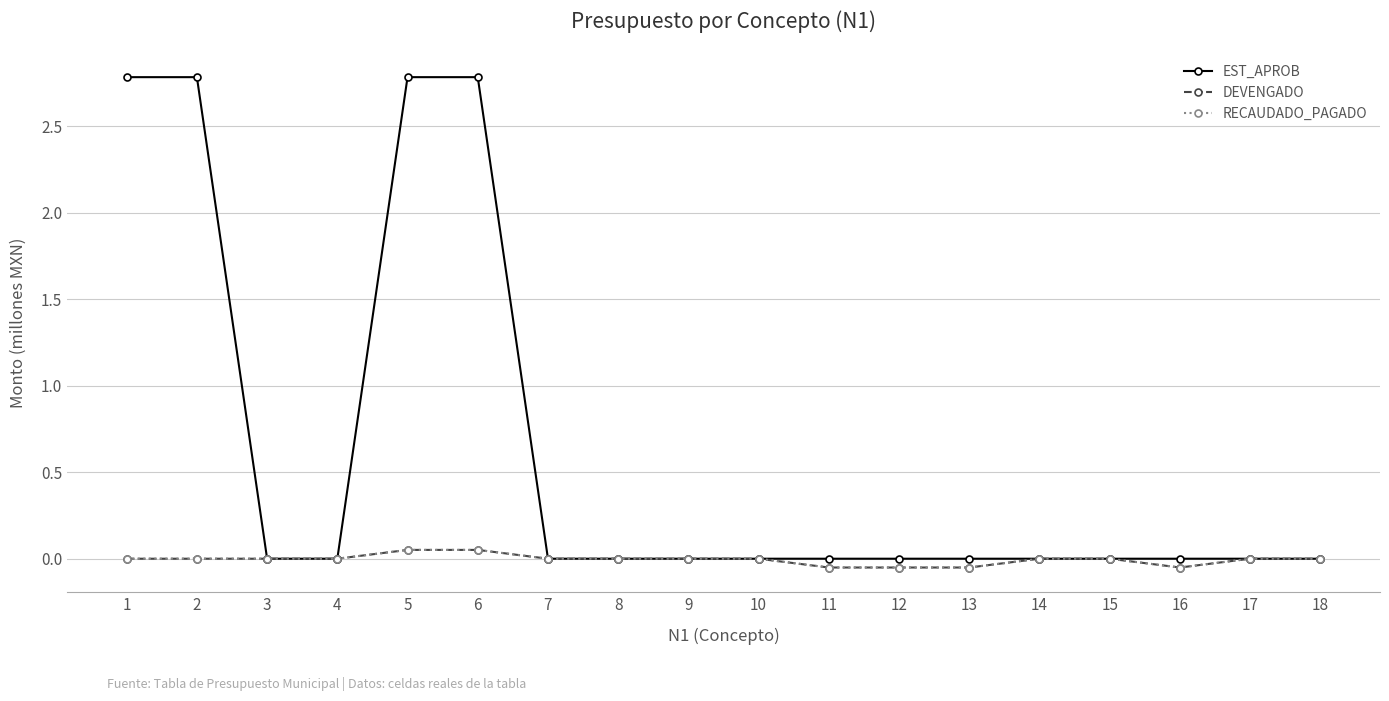

How many lines are shown in the chart?

3